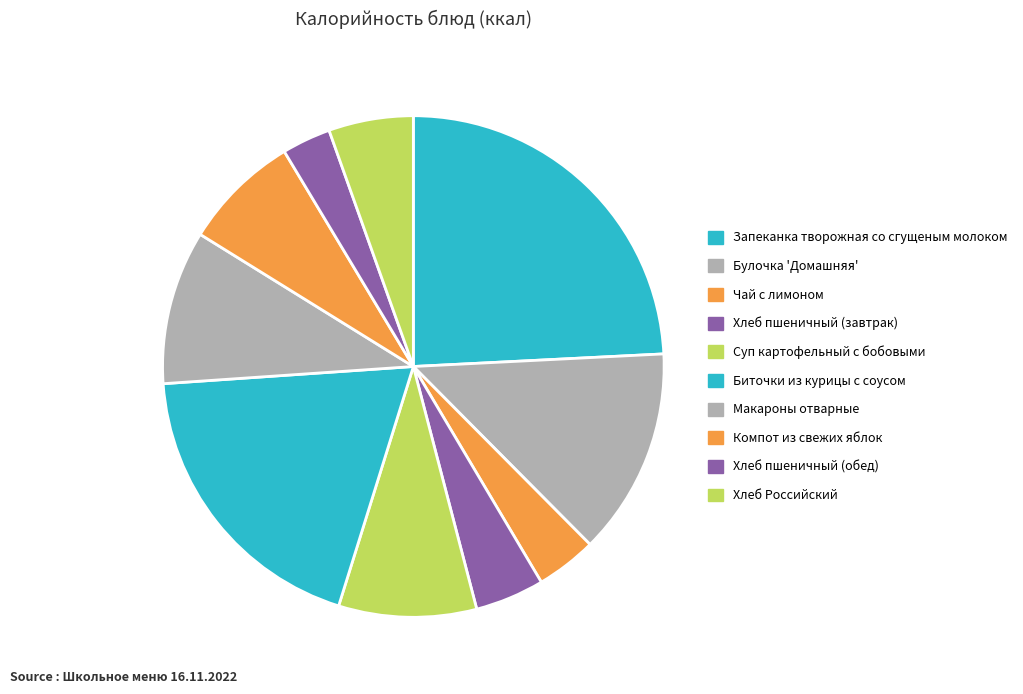

To the nearest percent, what is the difference between the largest and smallest slice percentages?

21%